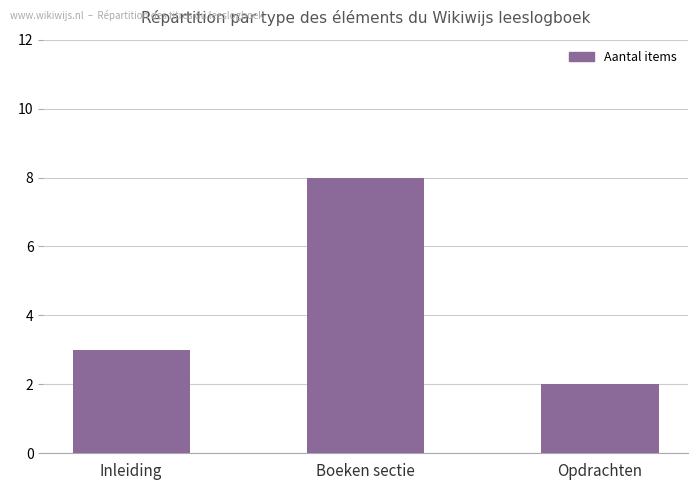

Reading right to left, what are all the values shown in this chart?

Opdrachten=2	Boeken sectie=8	Inleiding=3